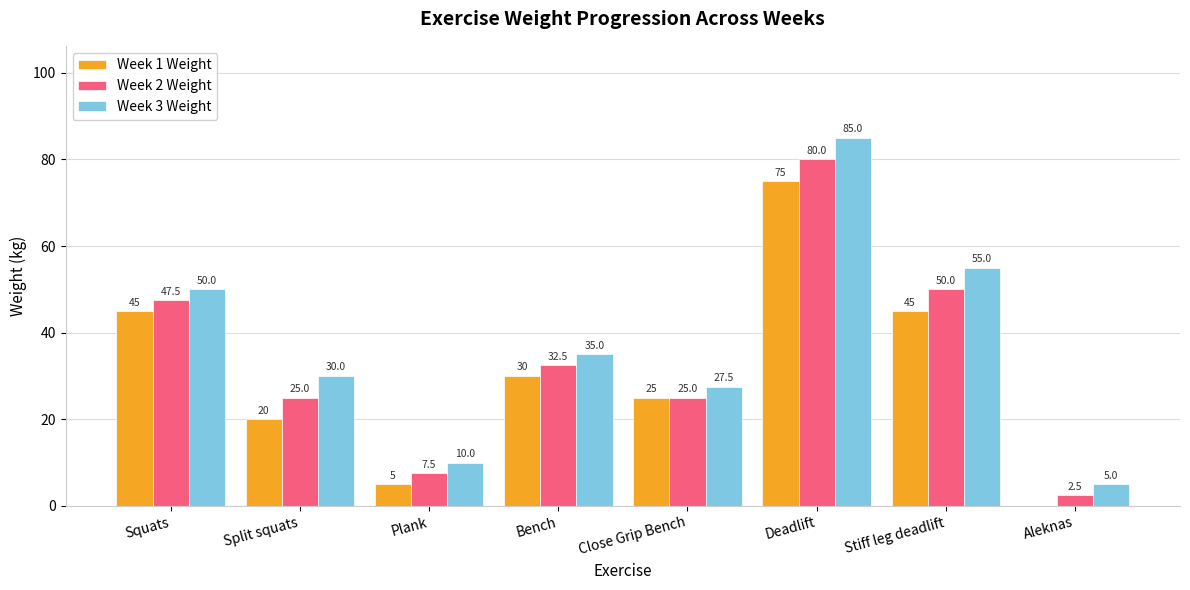

Which category has the highest value across all series?

Deadlift